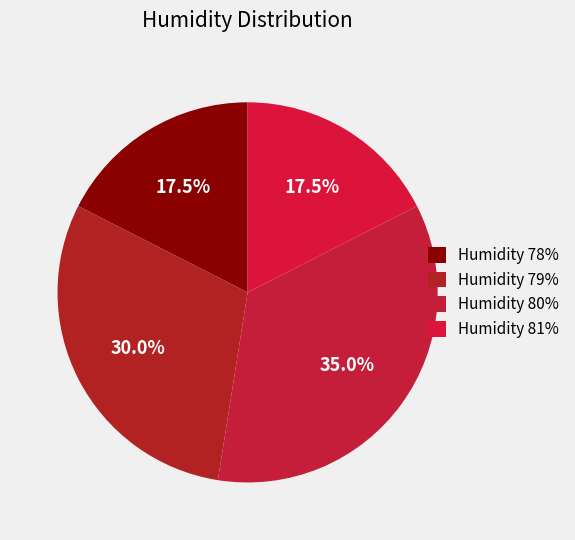

Count the number of slices in the pie.

4